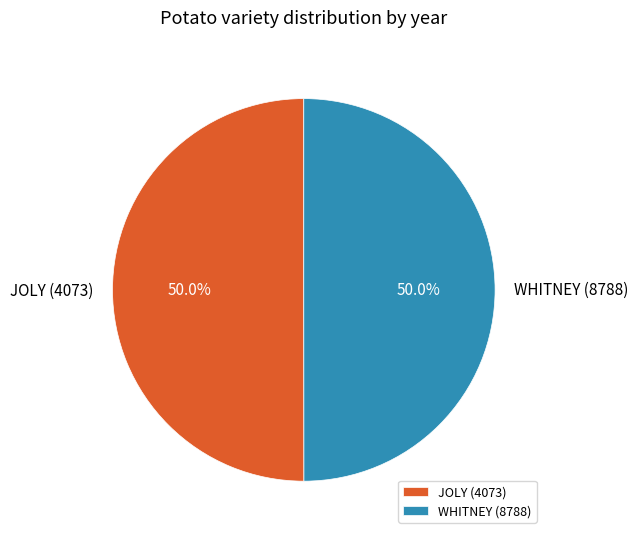

Count the number of slices in the pie.

2